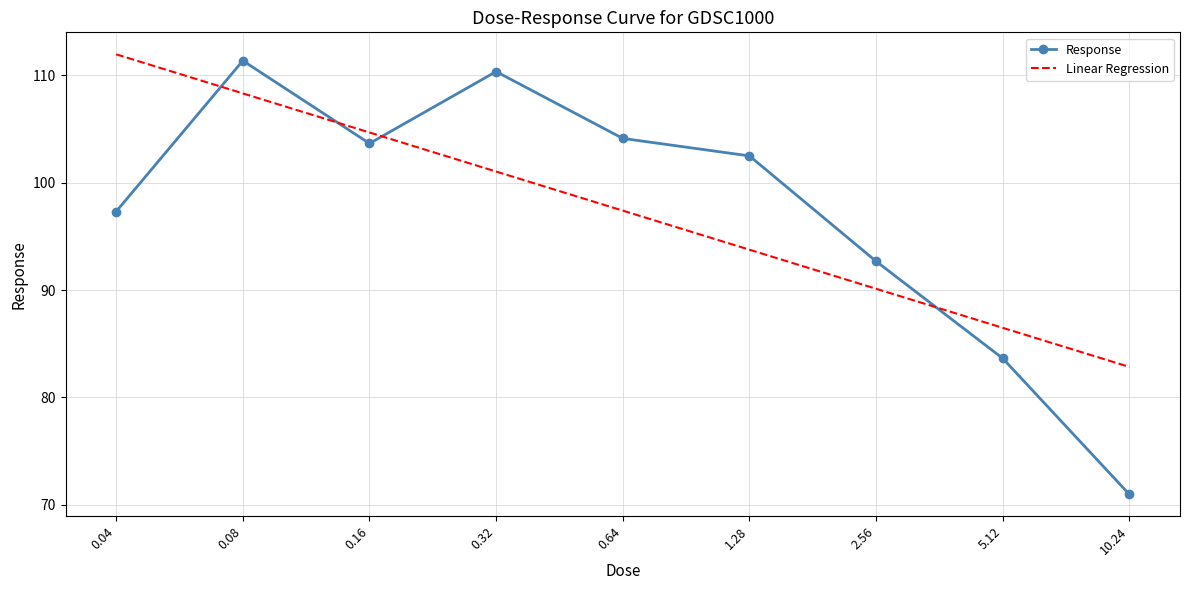

What is the sum of the Response values at 1.28 and 2.56?

195.2